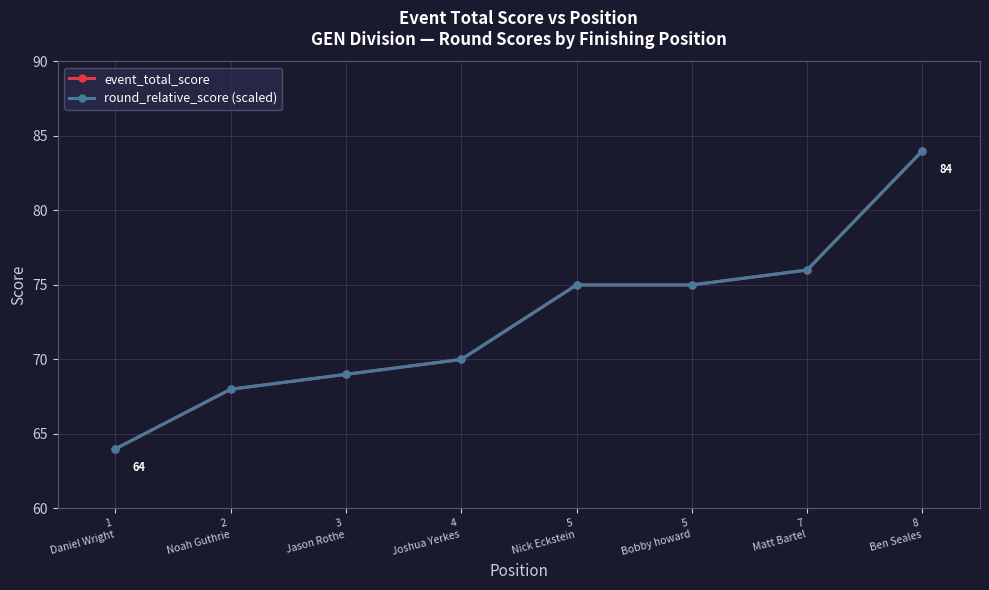

Is it true that round_relative_score (scaled) equals 75 at 5
Nick Eckstein?

True